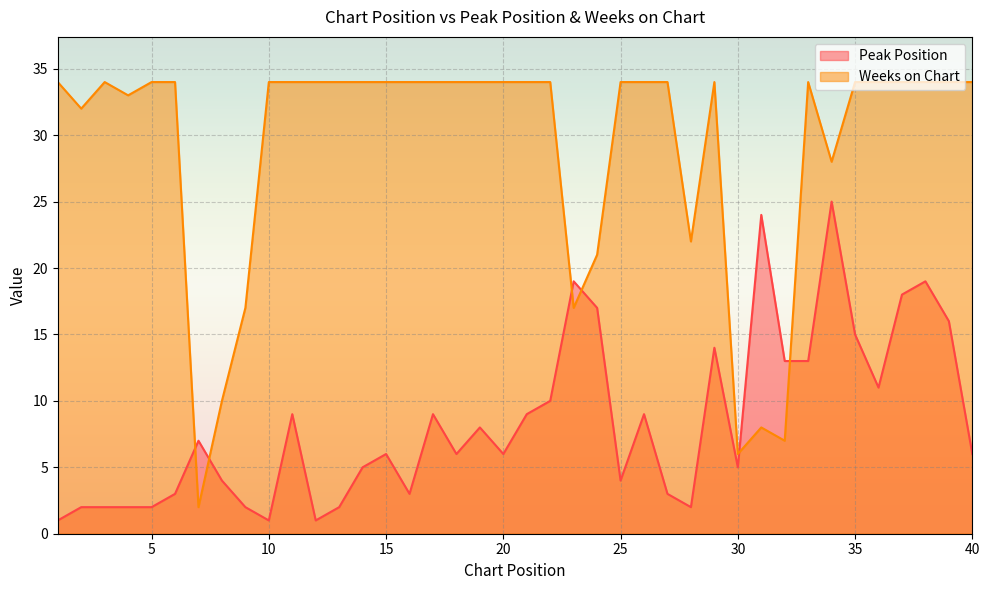

The value of Peak Position at 29 is 14. True or false?

True